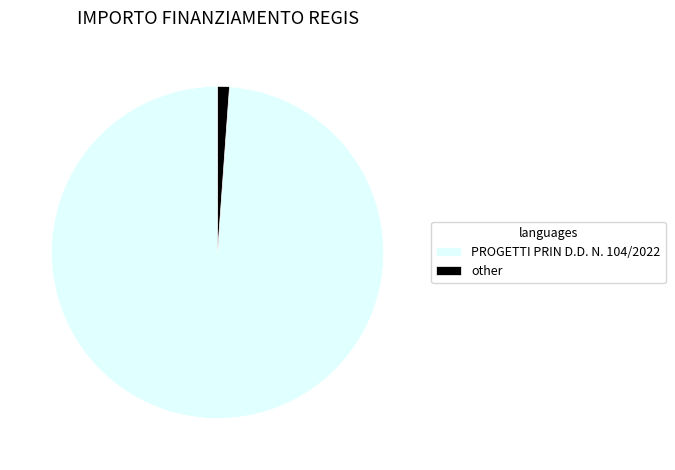

Approximately how many times larger is the value at PROGETTI PRIN D.D. N. 104/2022 compared to other?

86.4